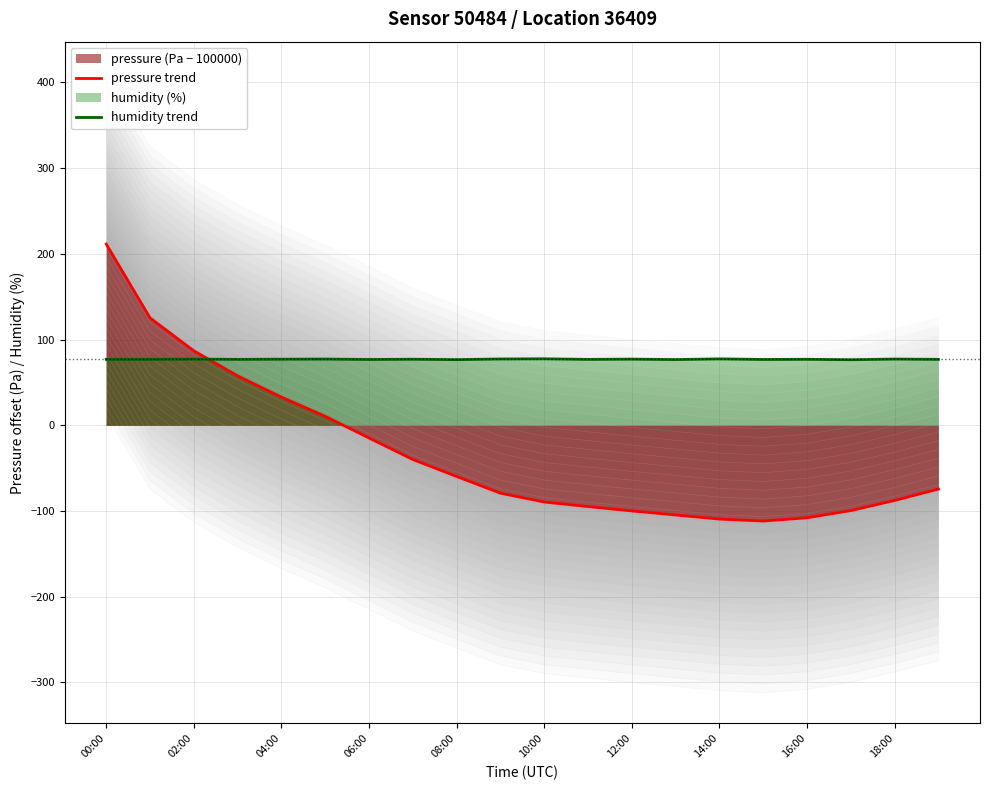

What is the minimum value shown in the chart?

-111.7